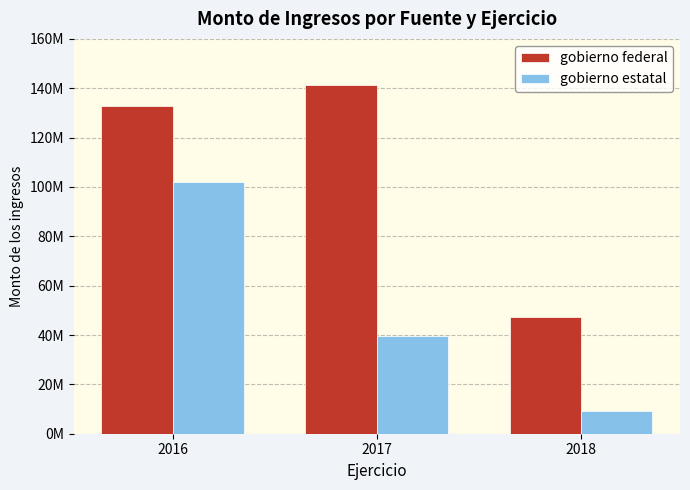

Rank the series by their maximum value, from highest to lowest.

gobierno federal, gobierno estatal